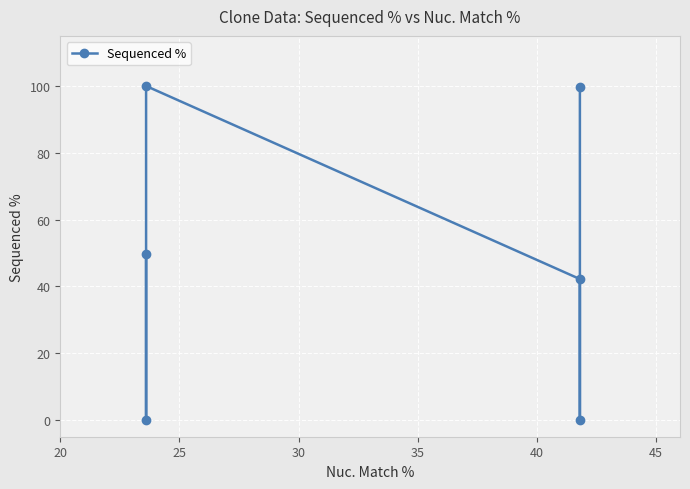

What is the average value?

48.6